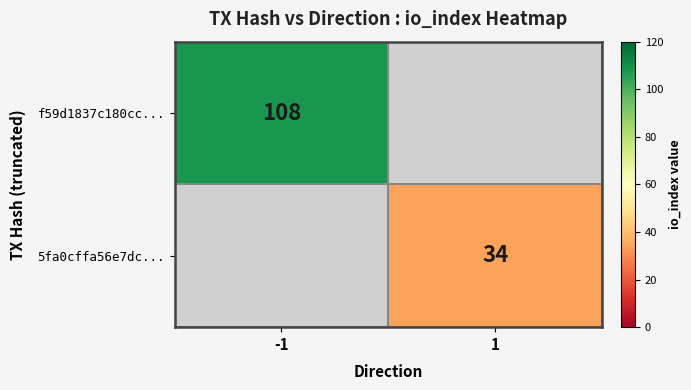

The value of f59d1837c180cc... at -1 is 165. True or false?

False